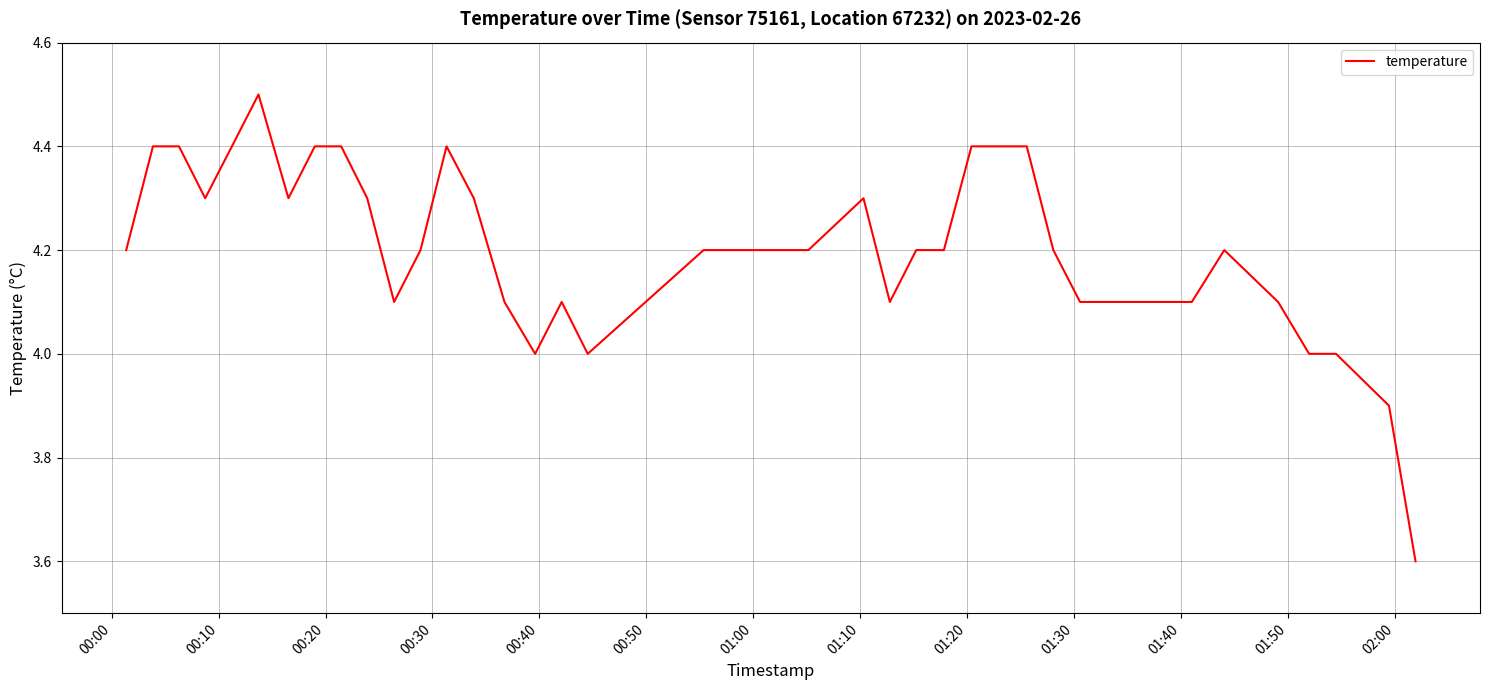

What is the minimum value shown in the chart?

3.6